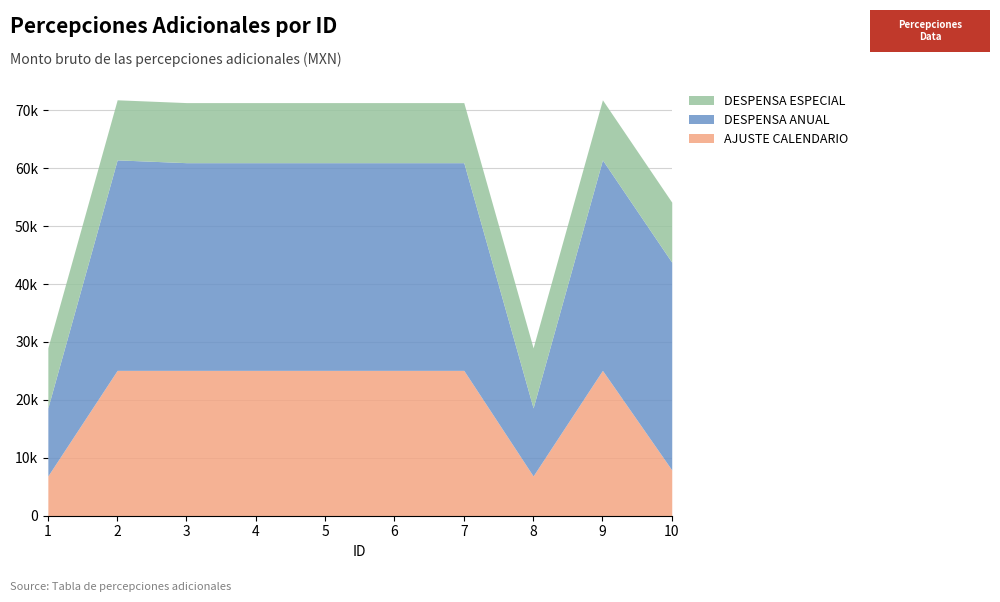

True or false: AJUSTE CALENDARIO and DESPENSA ESPECIAL cross at least once.

True